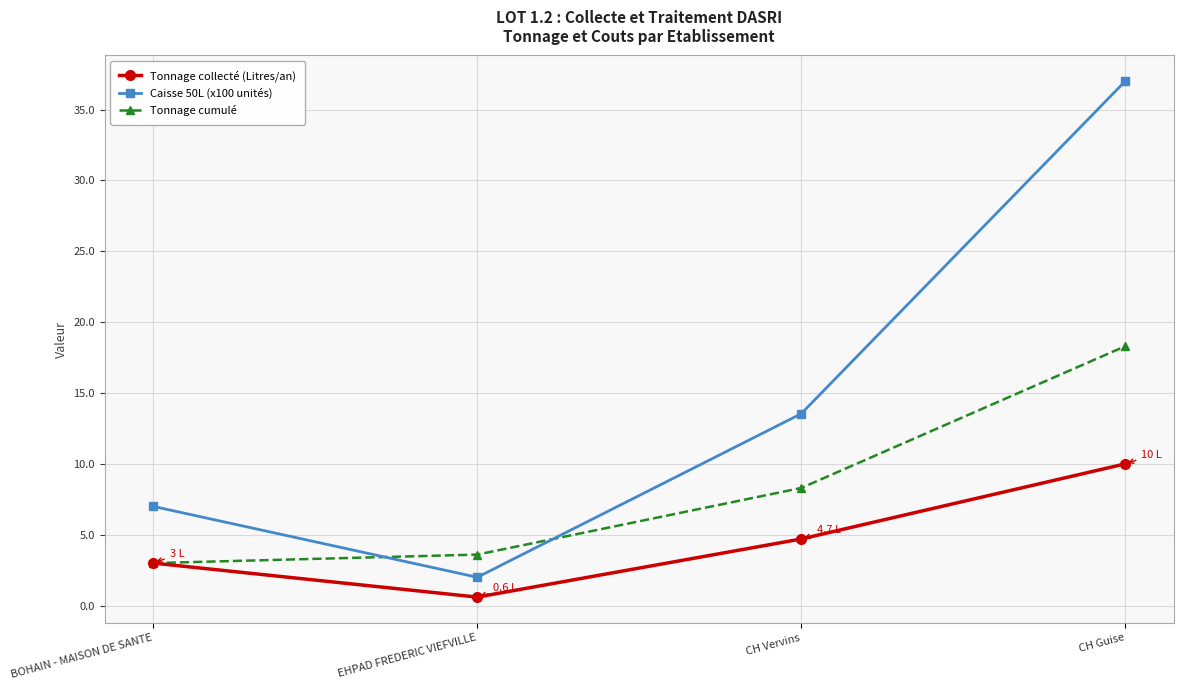

Reading left to right, extract all data points from this chart.

Tonnage collecté (Litres/an): 3.0	0.6	4.7	10.0
Caisse 50L (x100 unités): 7.0	2.0	13.5	37.0
Tonnage cumulé: 3.0	3.6	8.3	18.3